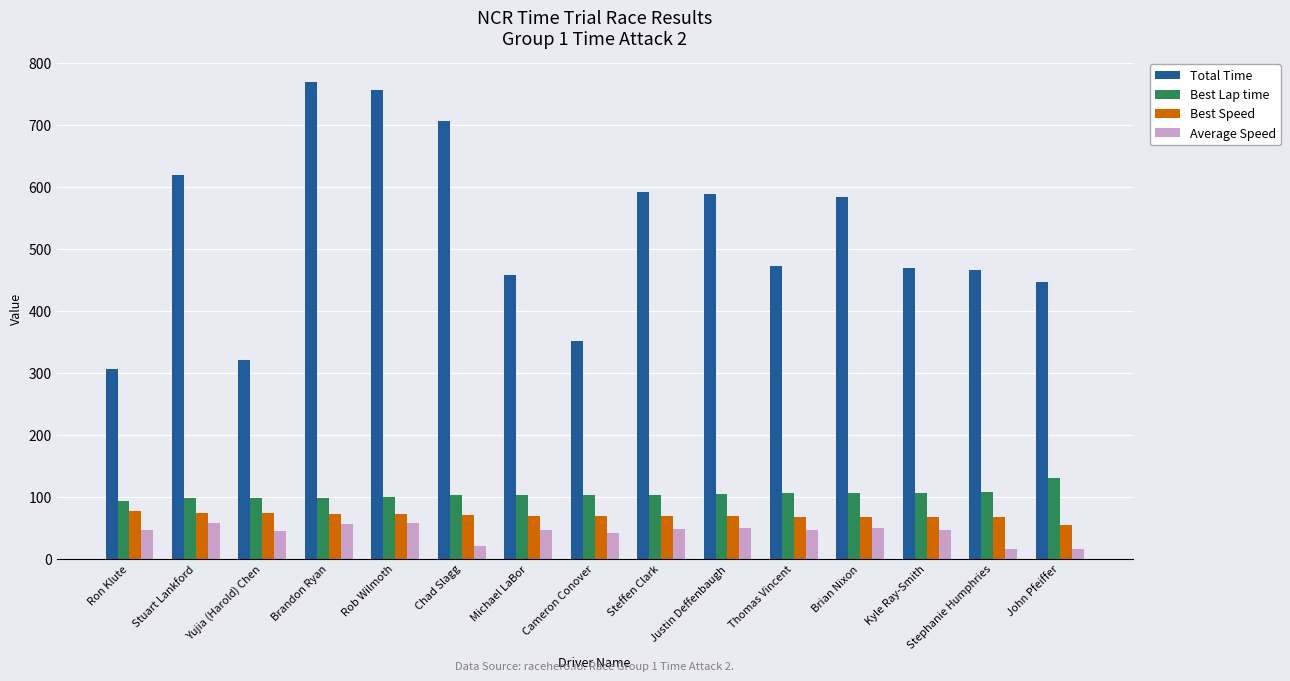

Read the Total Time value at Ron Klute.

306.2